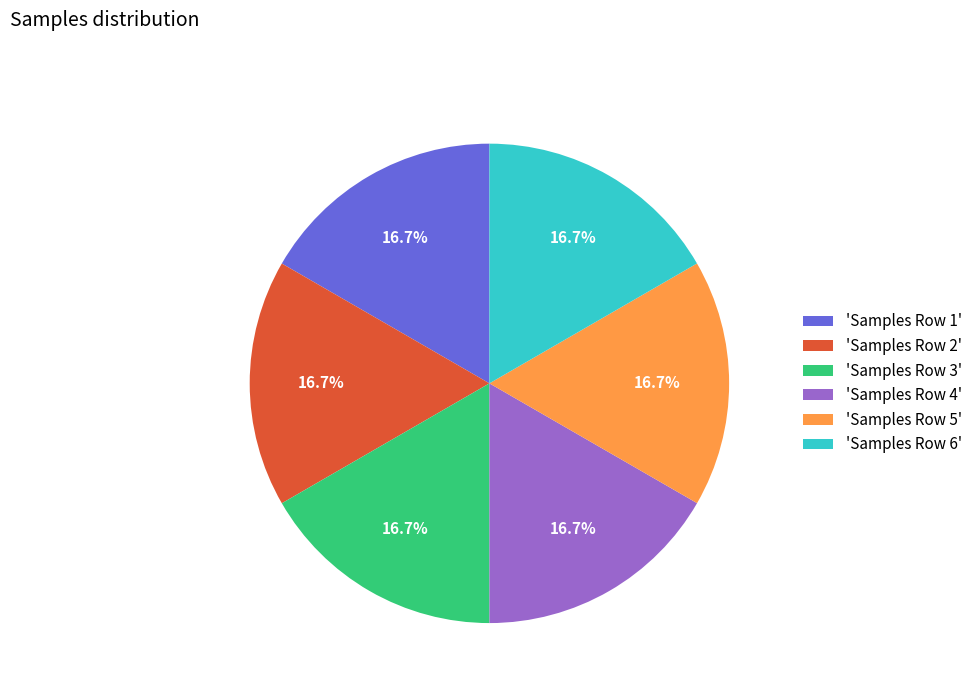

Is there a majority slice in this chart?

No